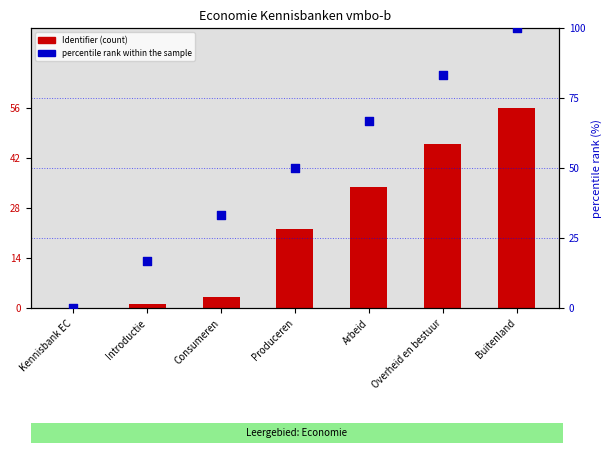

Which series contains the highest Y value?

percentile rank within the sample